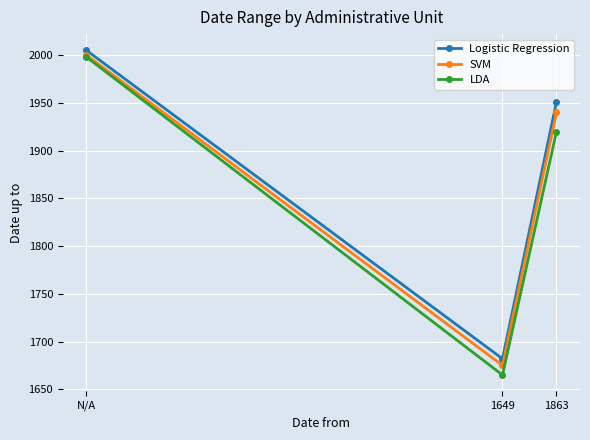

Which series has the widest spread of values?

LDA